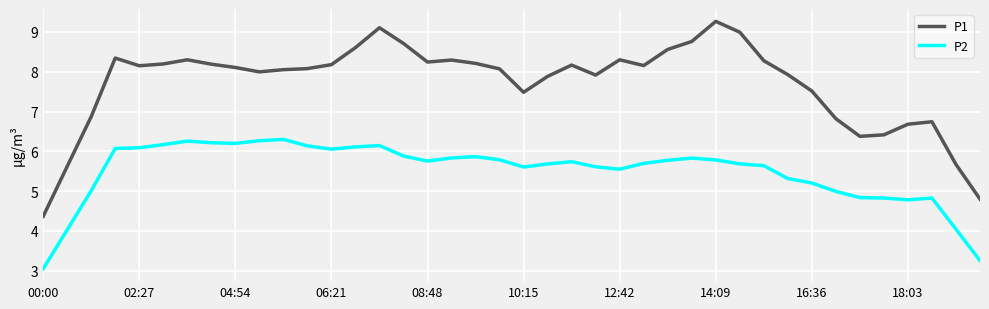

List the series in order of their overall mean, highest first.

P1, P2